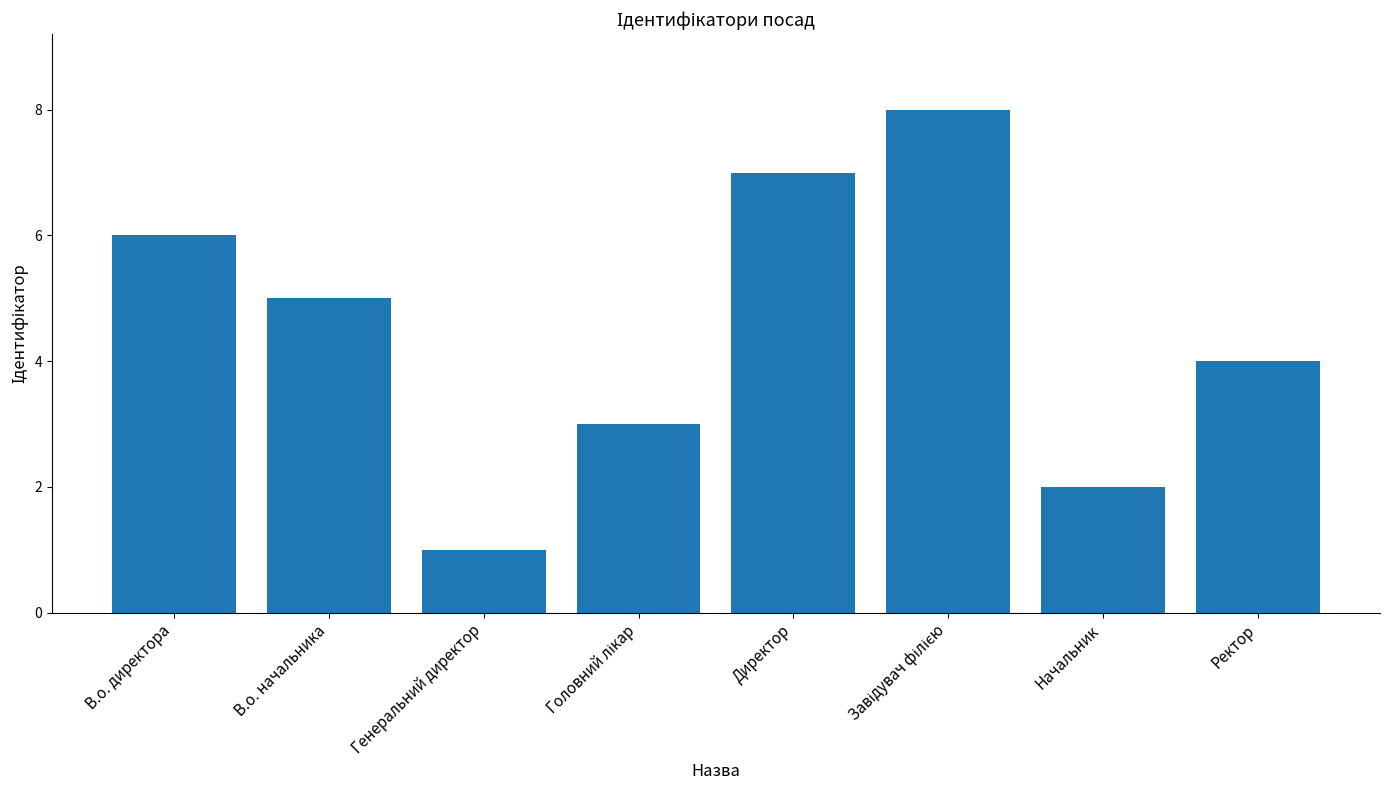

Count the values in the range 3 to 7.

5